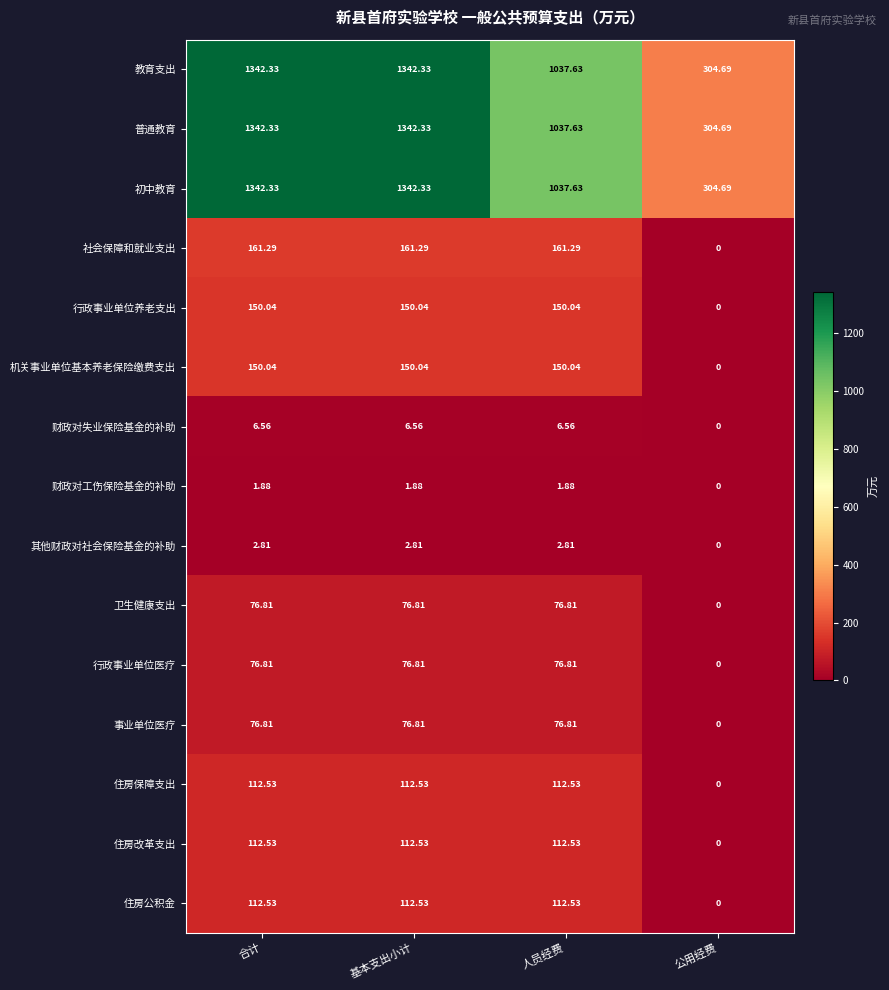

Is the value of 住房公积金 at 基本支出小计 greater than the value of 初中教育 at 基本支出小计?

No